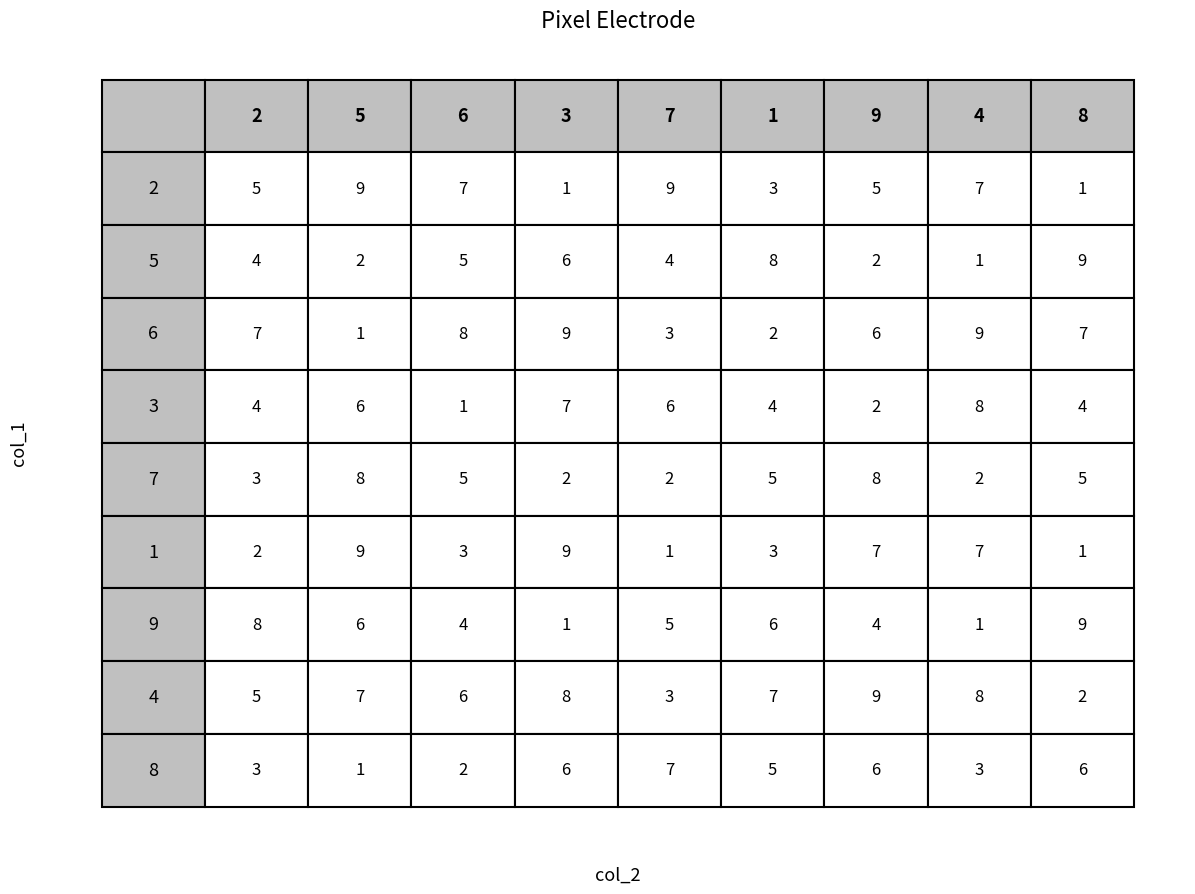

What is the difference between the highest and lowest values at 4?

8